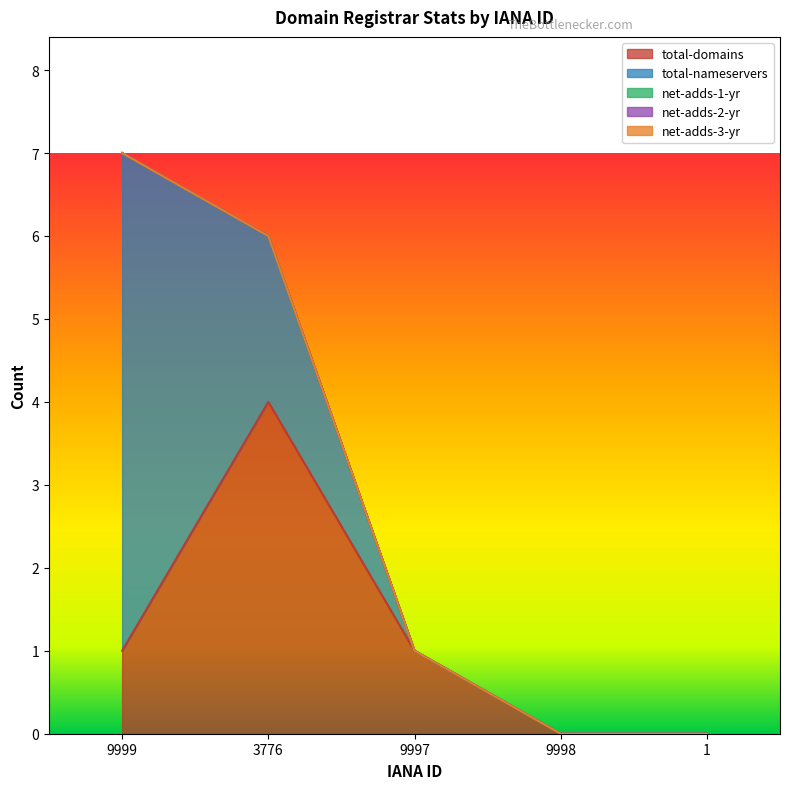

What is the label of the 4th point from the left?

9998